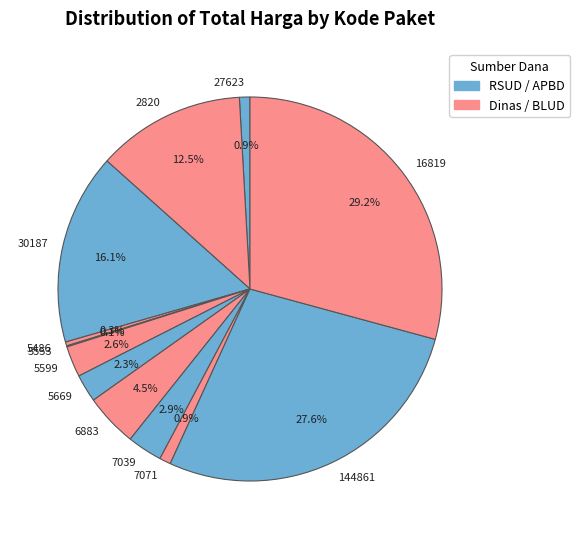

Which category has the biggest portion of the pie?

16819